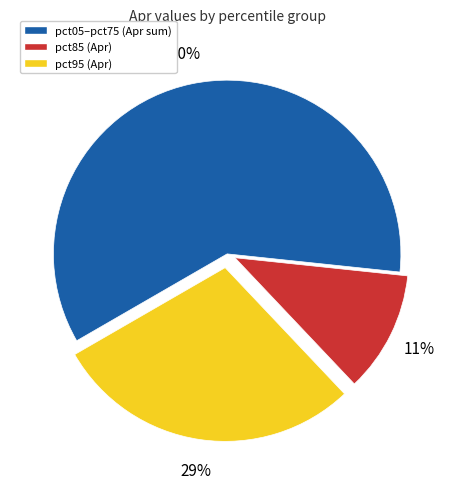

Count the number of slices in the pie.

3